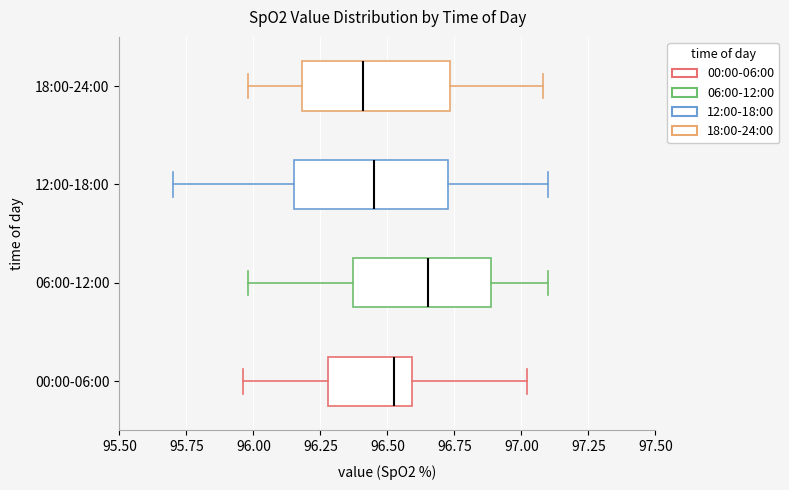

Where is the right edge of the box for 18:00-24:00 on the x-axis? The values are not printed on the chart, so give them approximately, as read against the axis.

96.75